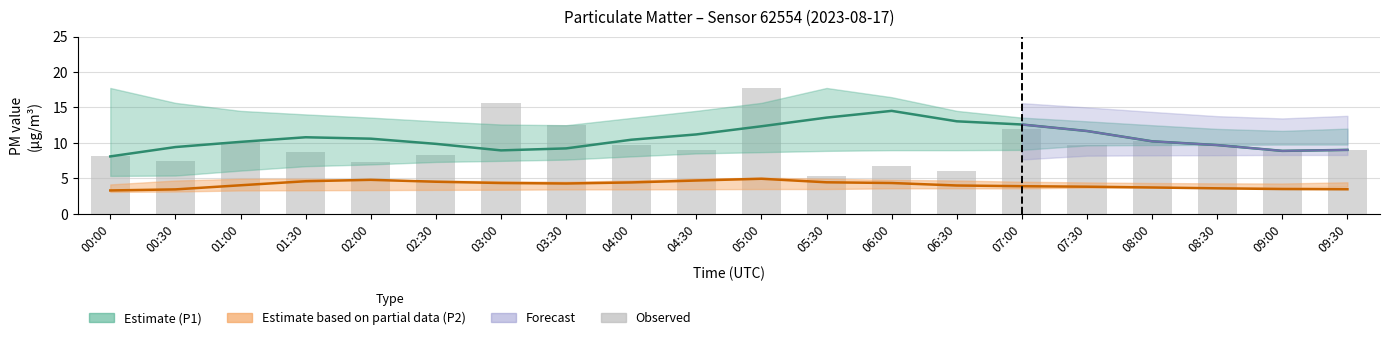

Between 05:00 and 07:30, which is larger?

05:00